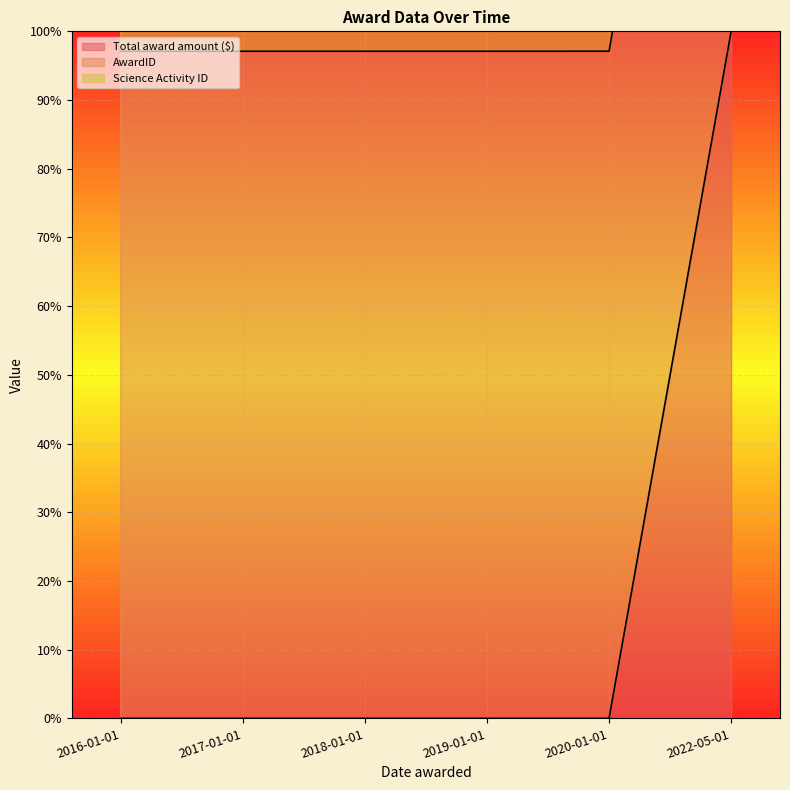

List the labels in order of Total award amount ($) value, smallest first.

2016-01-01, 2017-01-01, 2018-01-01, 2019-01-01, 2020-01-01, 2022-05-01